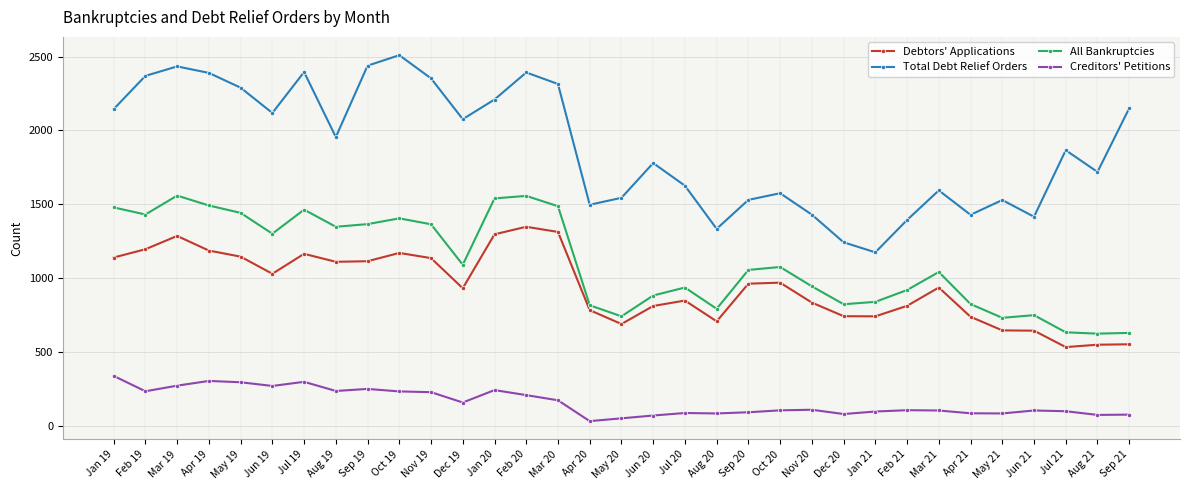

Is the value of Total Debt Relief Orders at Jan 21 greater than the value of Creditors' Petitions at Dec 20?

Yes